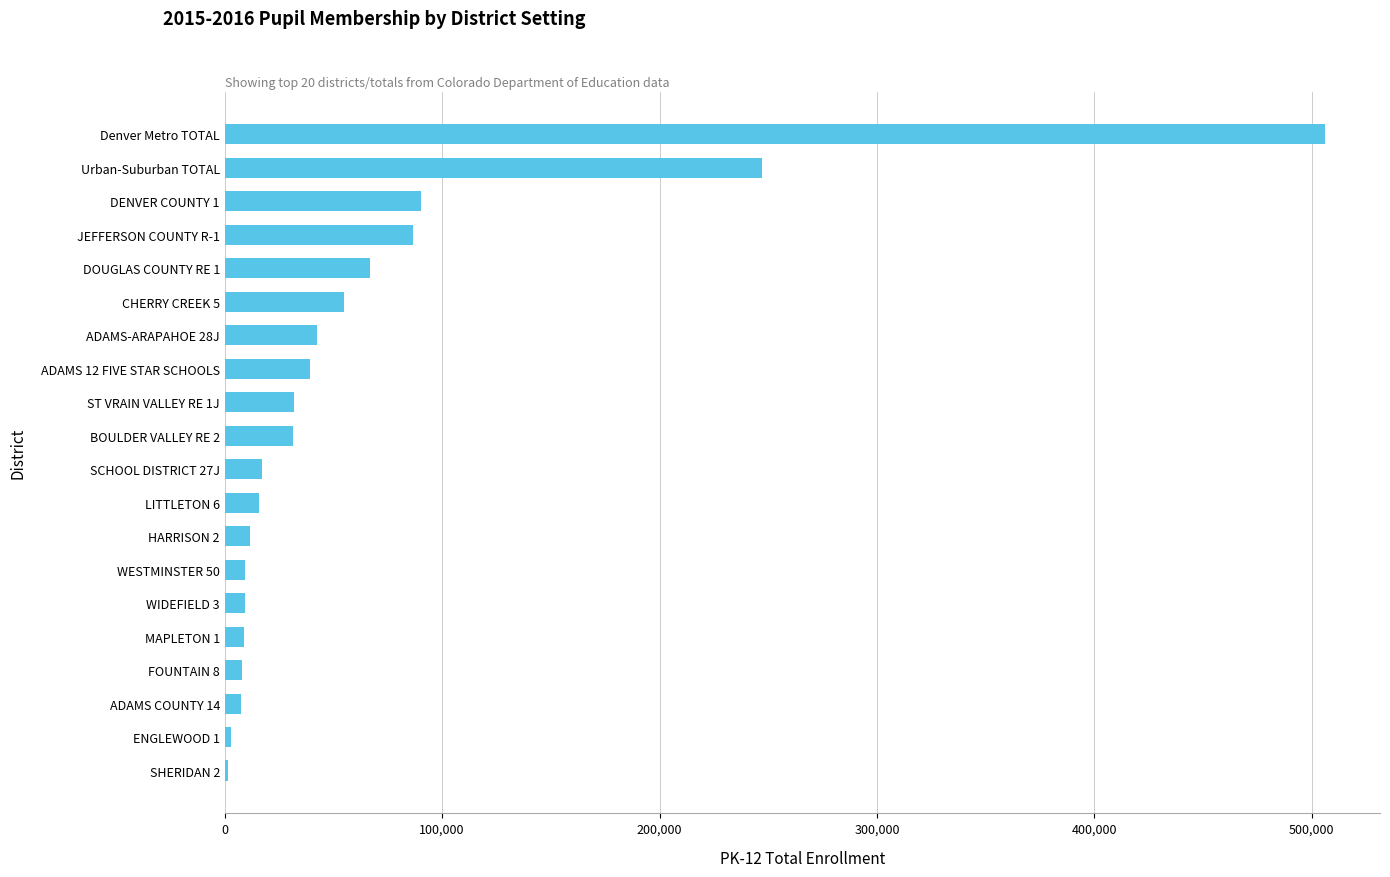

What is the change in value from SCHOOL DISTRICT 27J to DENVER COUNTY 1?

+73192